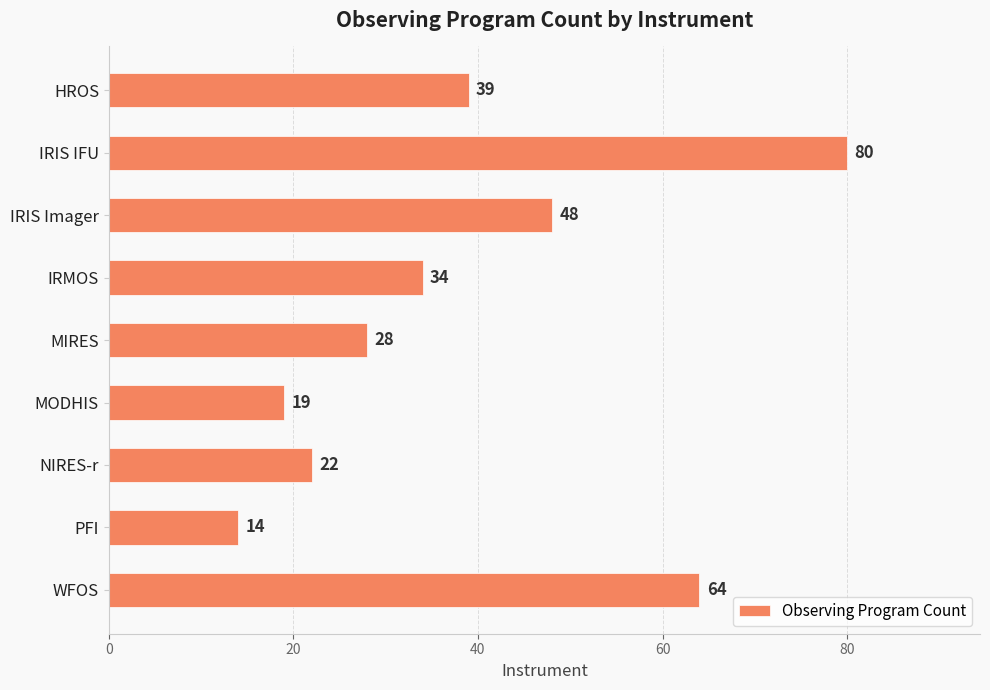

At which category does the chart reach its minimum across all series?

PFI